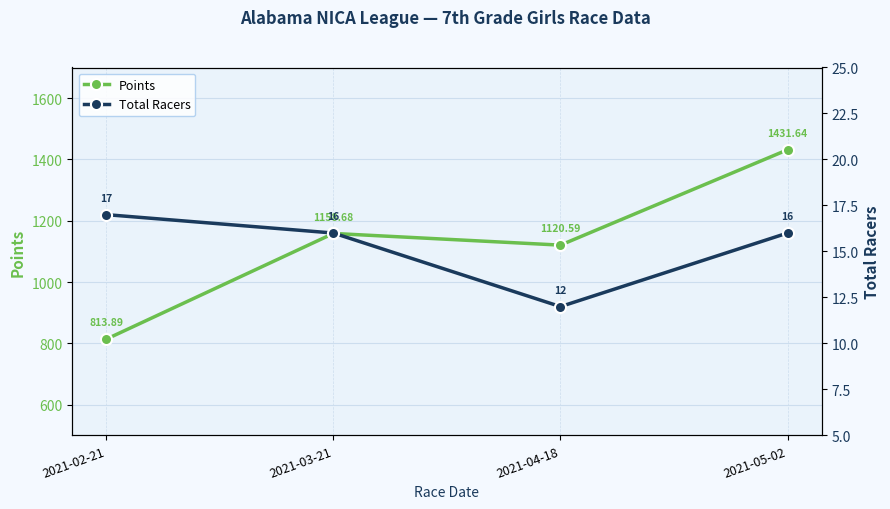

Where is the first local maximum for Points?

2021-03-21